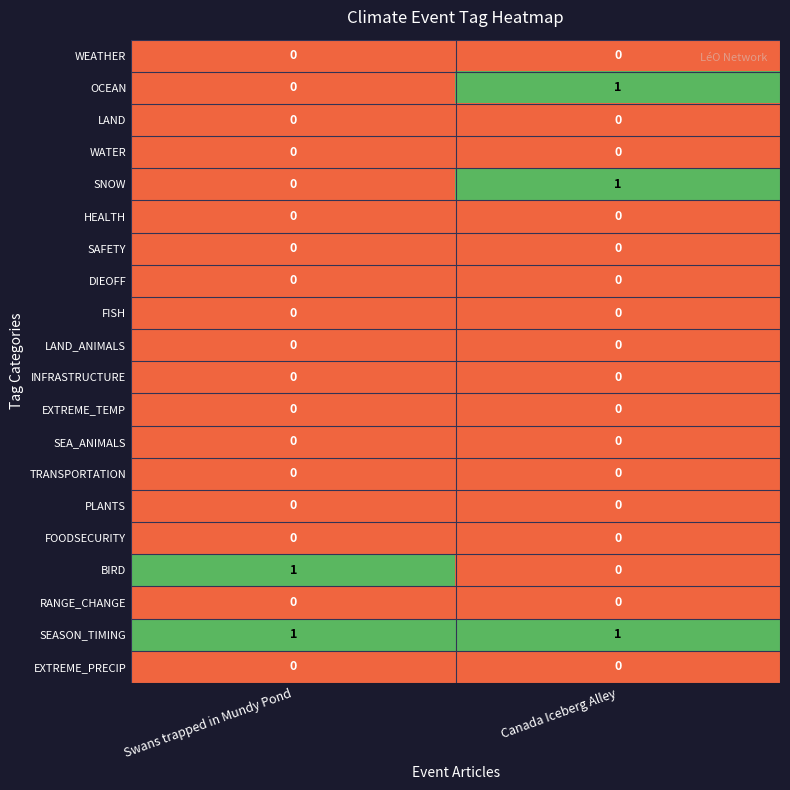

At which category is the sum across all series the highest?

Canada Iceberg Alley